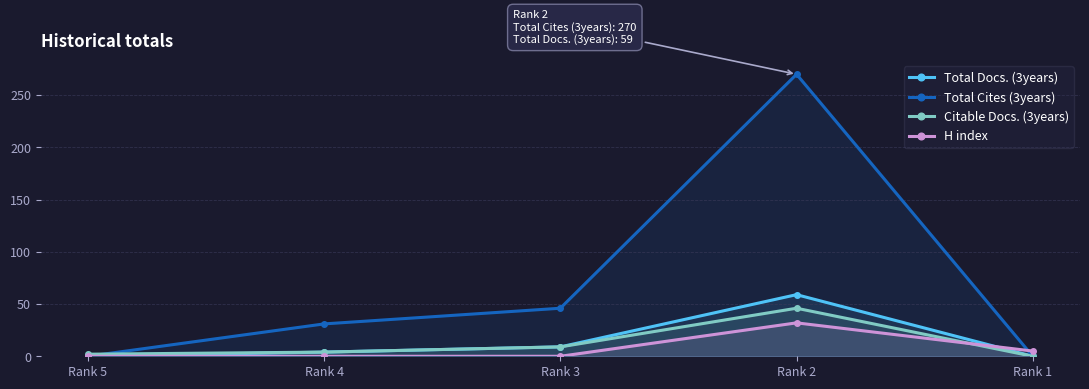

Is it true that Total Docs. (3years) equals 0 at Rank 5?

True